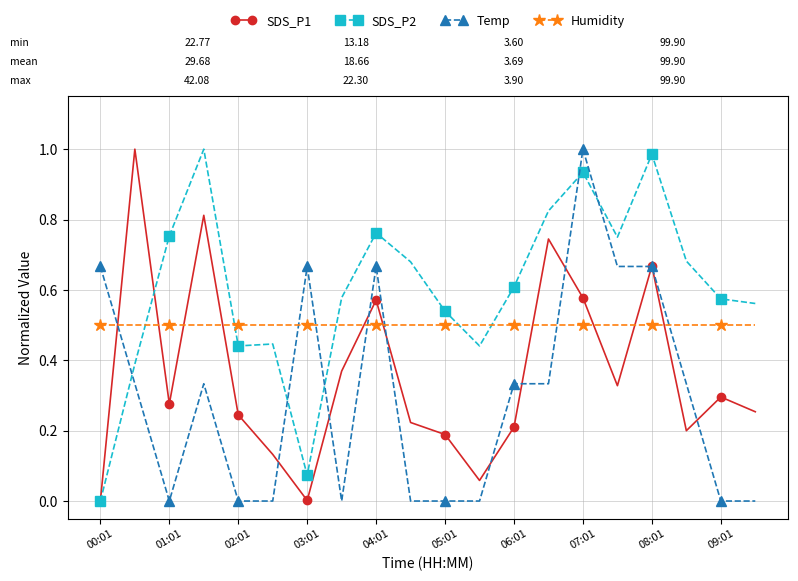

Does the chart display data point markers on the line(s)?

Yes